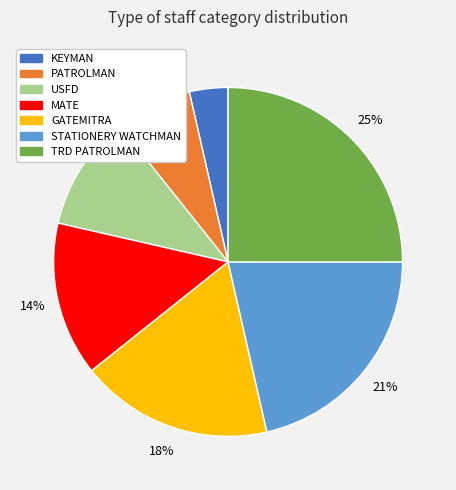

The STATIONERY WATCHMAN slice represents 32% of the pie. True or false?

False